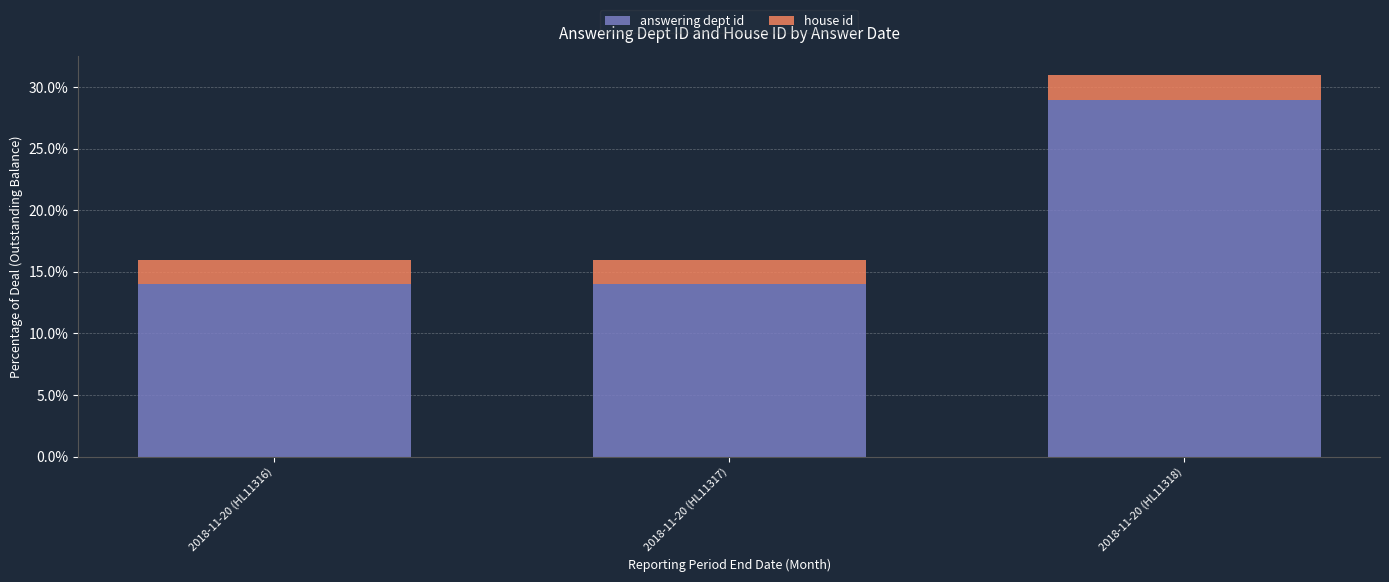

What is the total value across all series at 2018-11-20 (HL11318)?

0.3